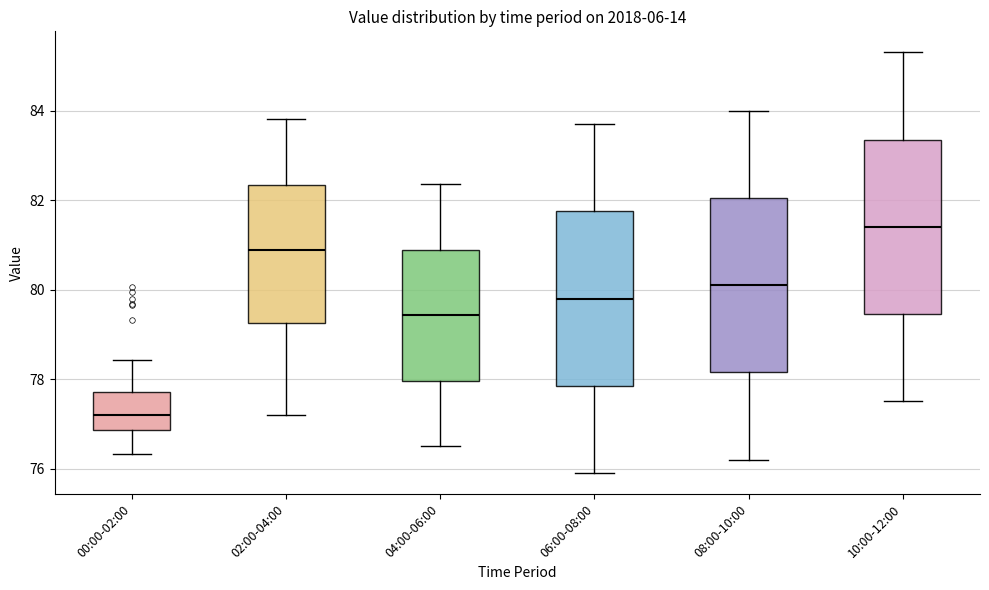

Reading left to right, transcribe this box plot: for each box, give where its median line is, the range the box spans, and where its two whiskers end, as read against the y-axis. The values are not printed on the chart, so give them approximately, as read against the axis.

00:00-02:00: median 77.2, box 76.8 to 77.8, whiskers 76.4 to 78.4
02:00-04:00: median 80.8, box 79.2 to 82.4, whiskers 77.2 to 83.8
04:00-06:00: median 79.4, box 78.0 to 80.8, whiskers 76.6 to 82.4
06:00-08:00: median 79.8, box 77.8 to 81.8, whiskers 76.0 to 83.8
08:00-10:00: median 80.2, box 78.2 to 82.0, whiskers 76.2 to 84.0
10:00-12:00: median 81.4, box 79.4 to 83.4, whiskers 77.6 to 85.4